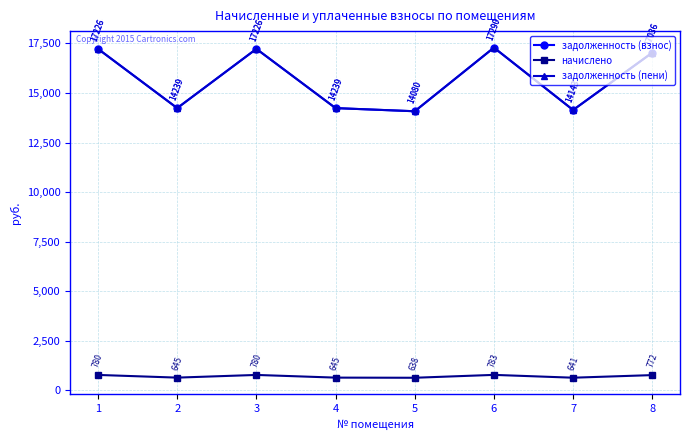

What is the total value across all series at 3?

35232.9